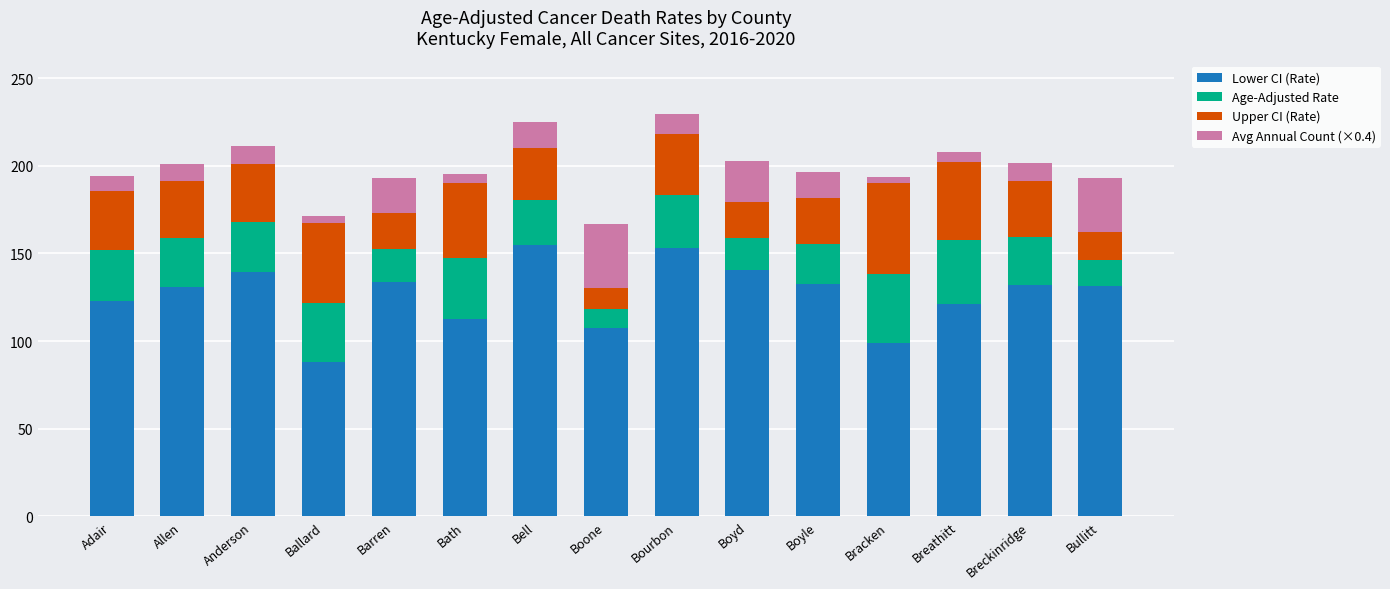

Count the number of data series in this chart.

4